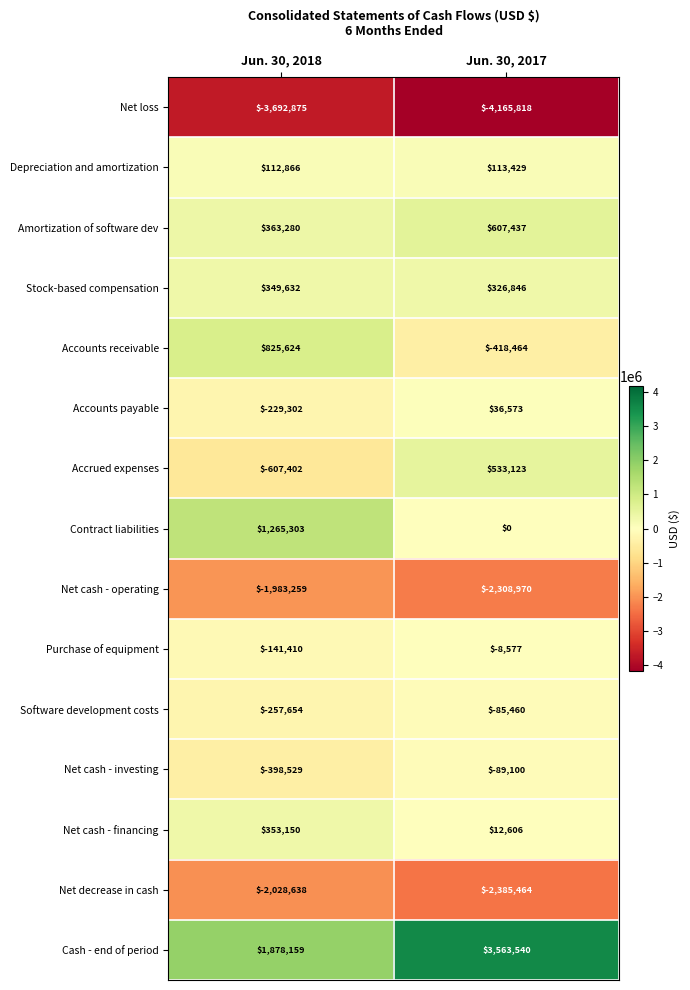

At Jun. 30, 2017, list the series in order from smallest to largest.

Net loss, Net decrease in cash, Net cash - operating, Accounts receivable, Net cash - investing, Software development costs, Purchase of equipment, Contract liabilities, Net cash - financing, Accounts payable, Depreciation and amortization, Stock-based compensation, Accrued expenses, Amortization of software dev, Cash - end of period